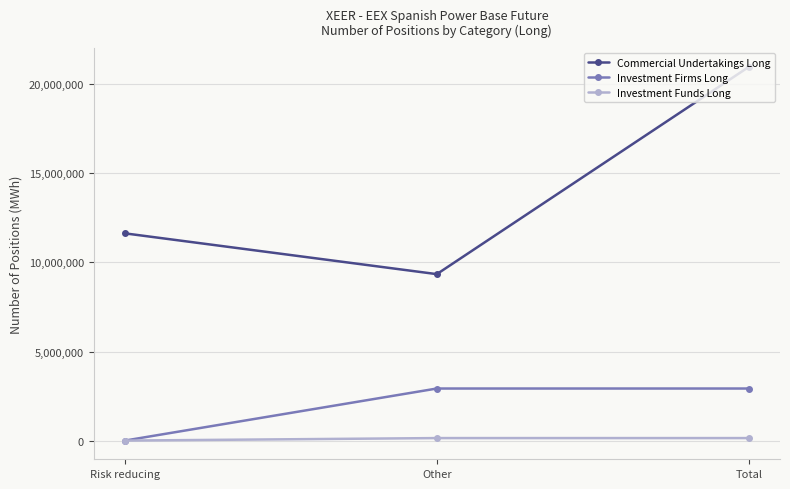

Reading left to right, extract all data points from this chart.

Commercial Undertakings Long: 11632916	9343144	20976060
Investment Firms Long: 0	2923014	2923014
Investment Funds Long: 0	140951	140951